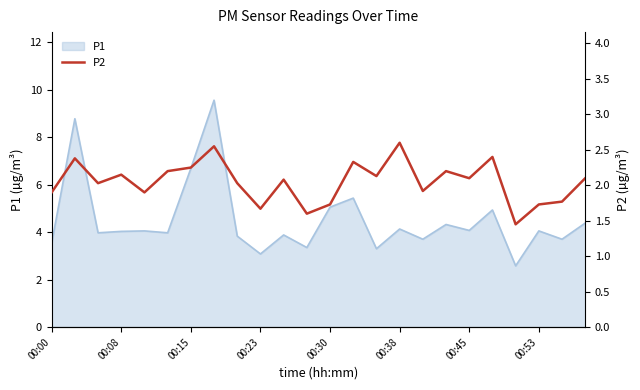

Does the chart have visible grid lines?

No